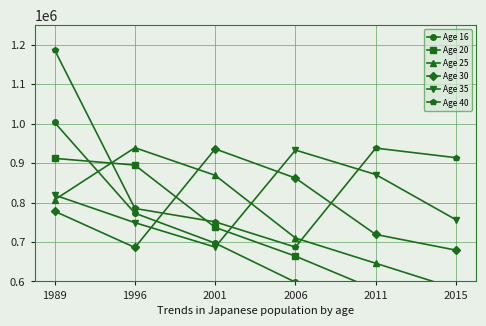

How many interior local valleys does the Age 20 series have?

1